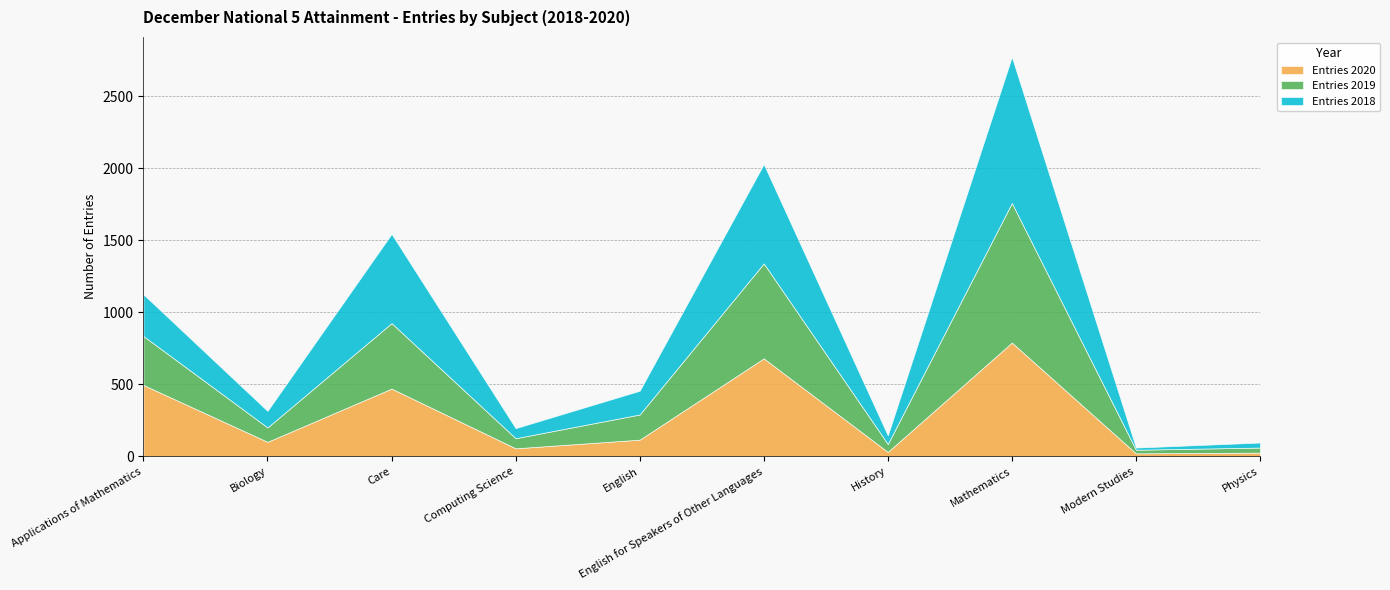

True or false: Entries 2020 and Entries 2019 cross at least once.

True